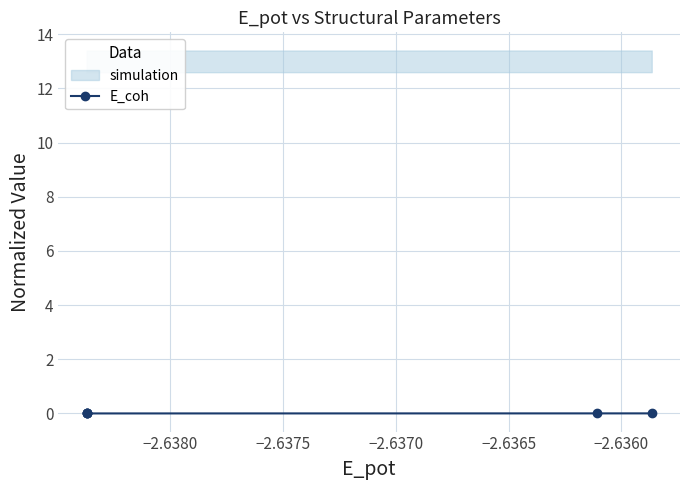

Between −2.6385 and −2.6360, which is larger?

−2.6360